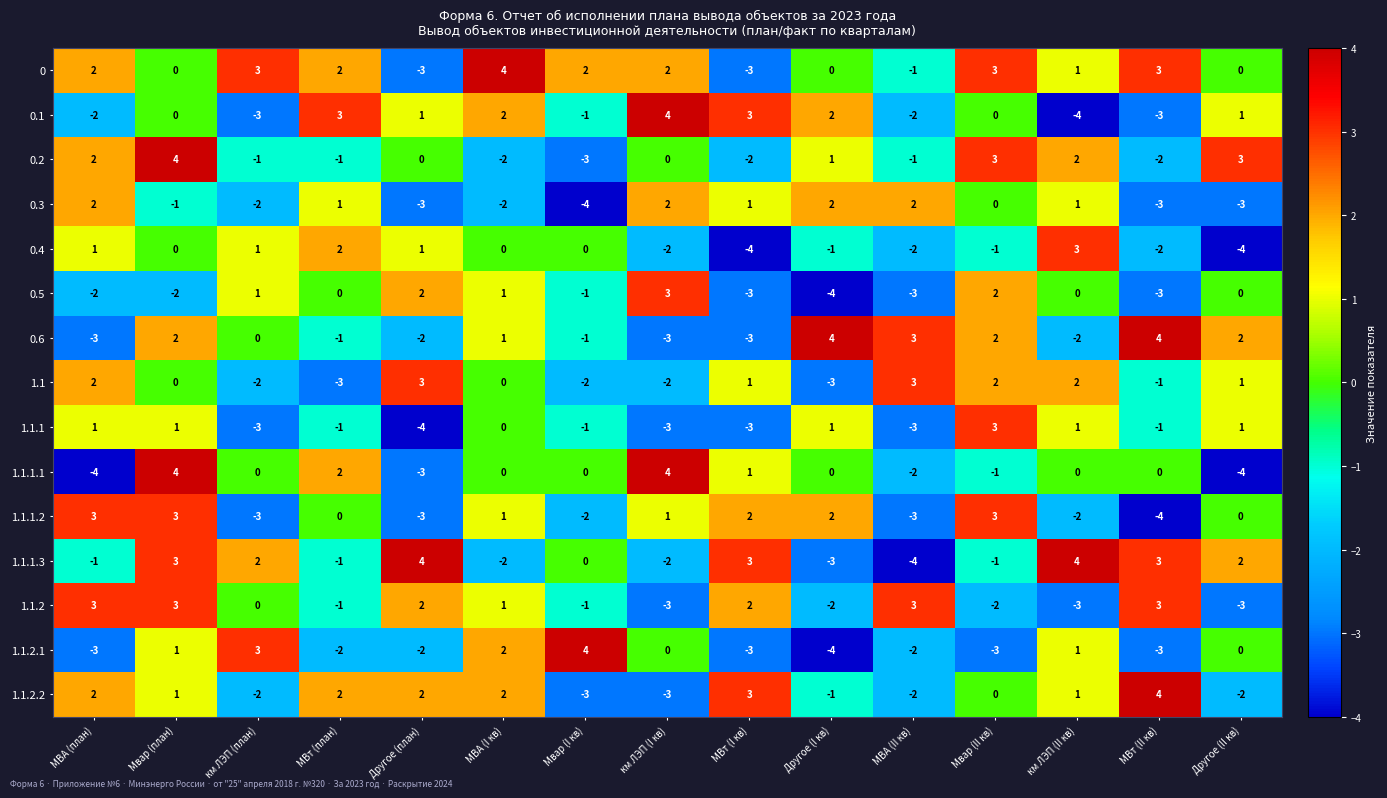

At which category is the sum across all series the highest?

Мвар (план)